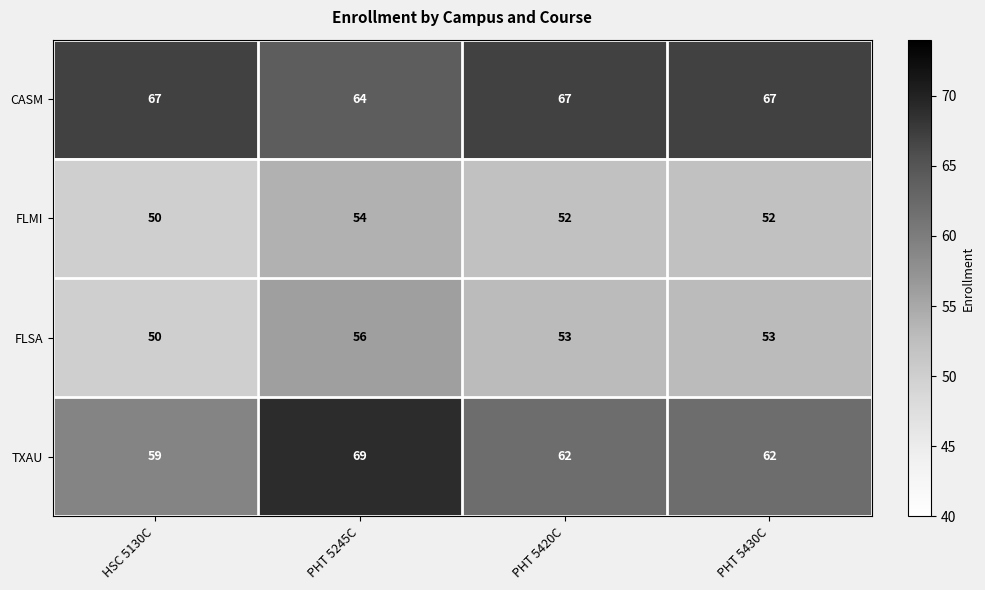

Is it true that FLMI equals 50 at HSC 5130C?

True